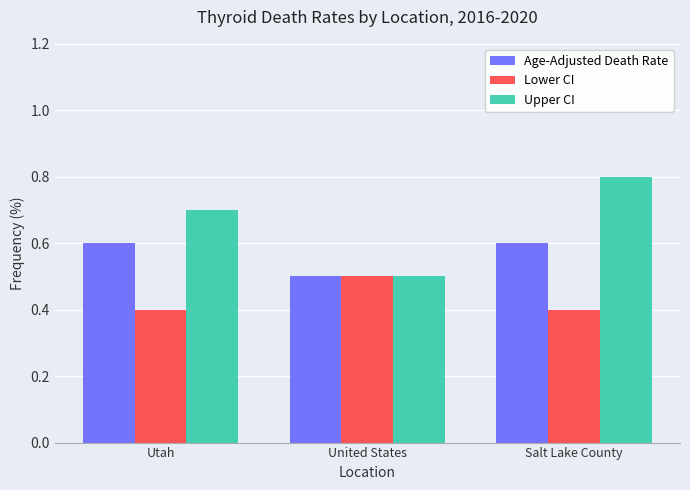

Reading left to right, transcribe all the data shown in this chart.

Age-Adjusted Death Rate: 0.6	0.5	0.6
Lower CI: 0.4	0.5	0.4
Upper CI: 0.7	0.5	0.8